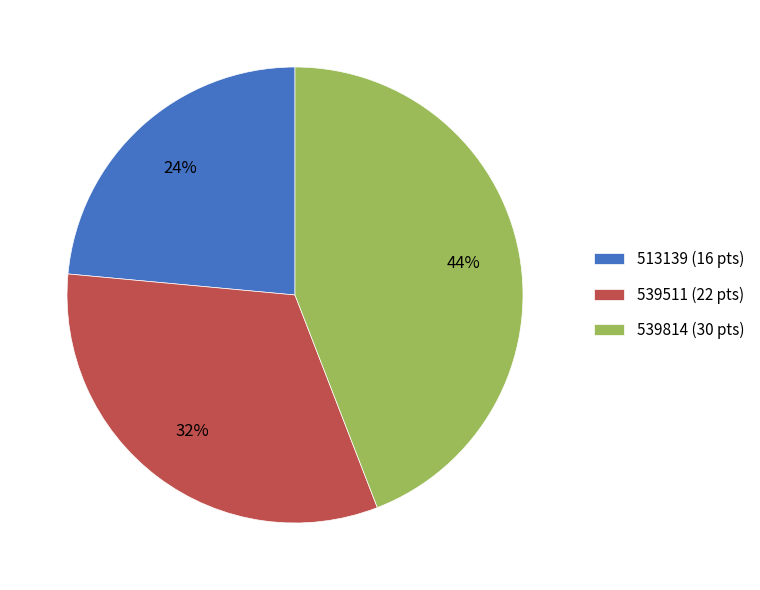

Which category has the smallest portion of the pie?

513139